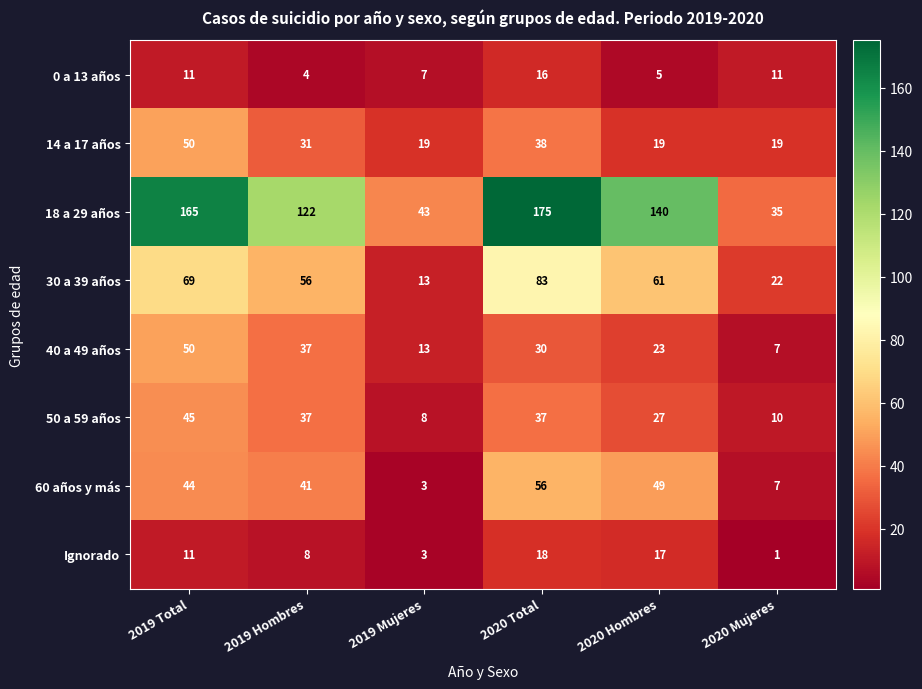

What is the difference between the highest and lowest values at 2020 Total?

159